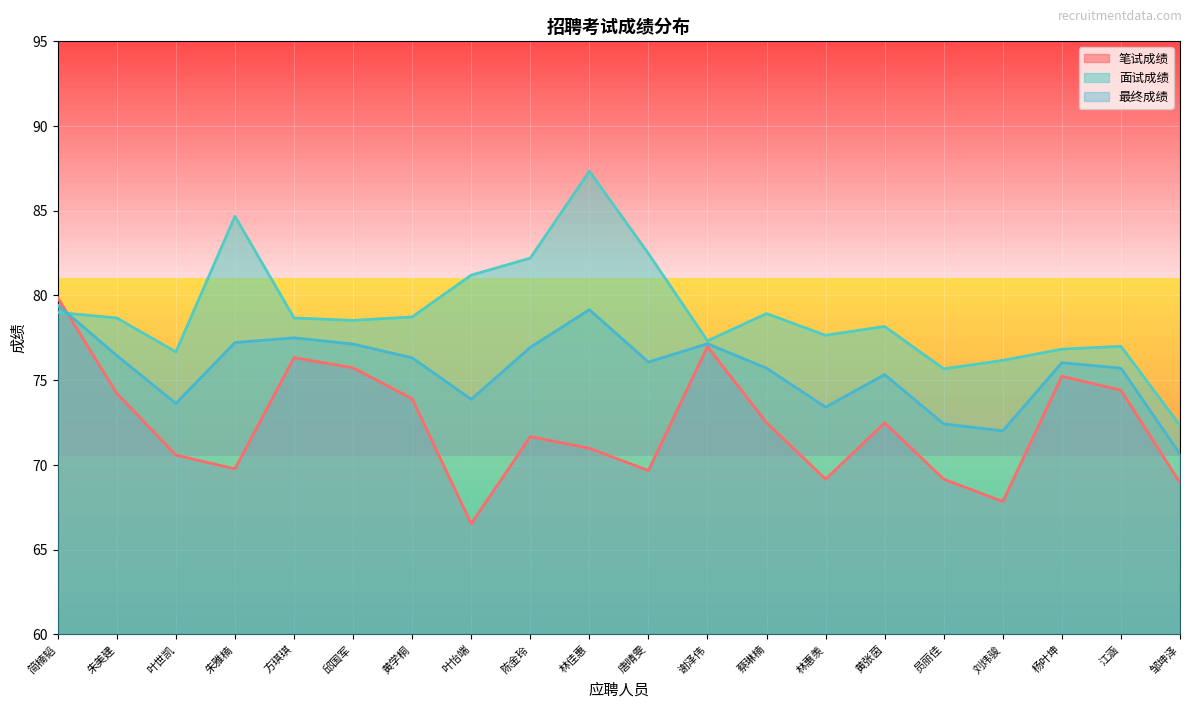

Is the value of 面试成绩 at 刘炜骏 greater than the value of 最终成绩 at 陈金玲?

No